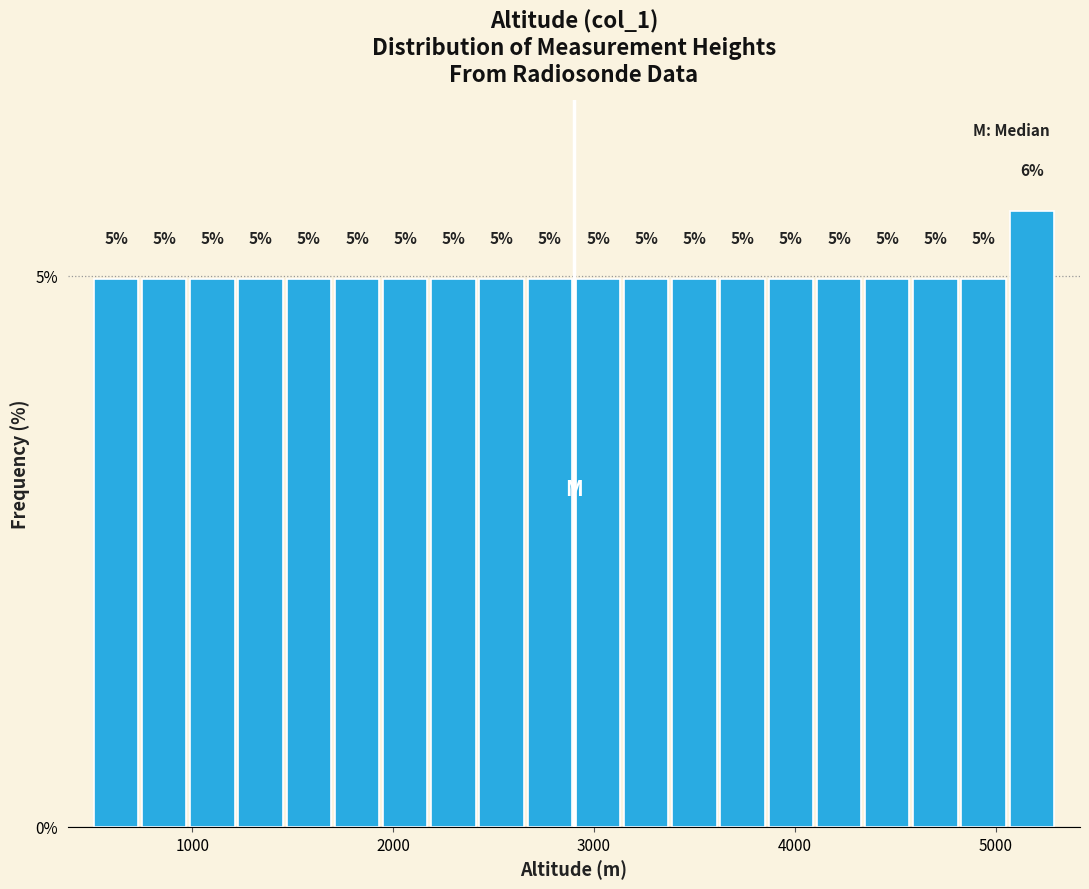

Read against the x-axis, roughly where is the centre of the tallest bar?

5200